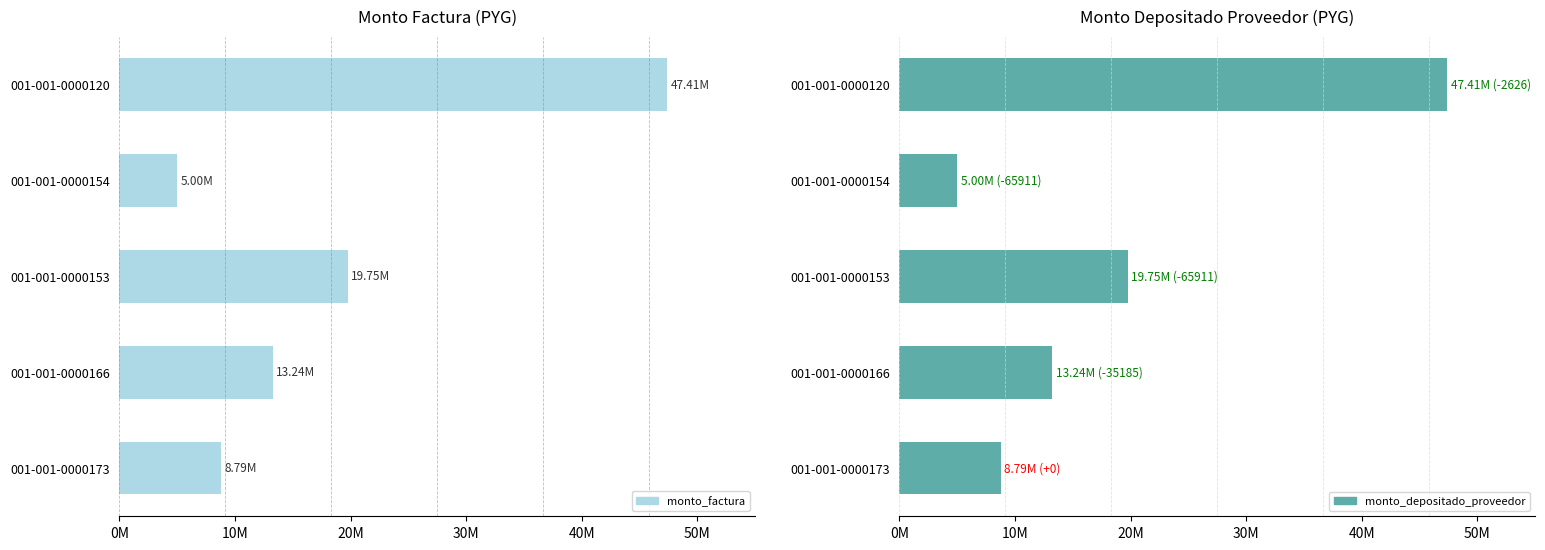

What are all the series names shown in the legend?

monto_factura, monto_depositado_proveedor